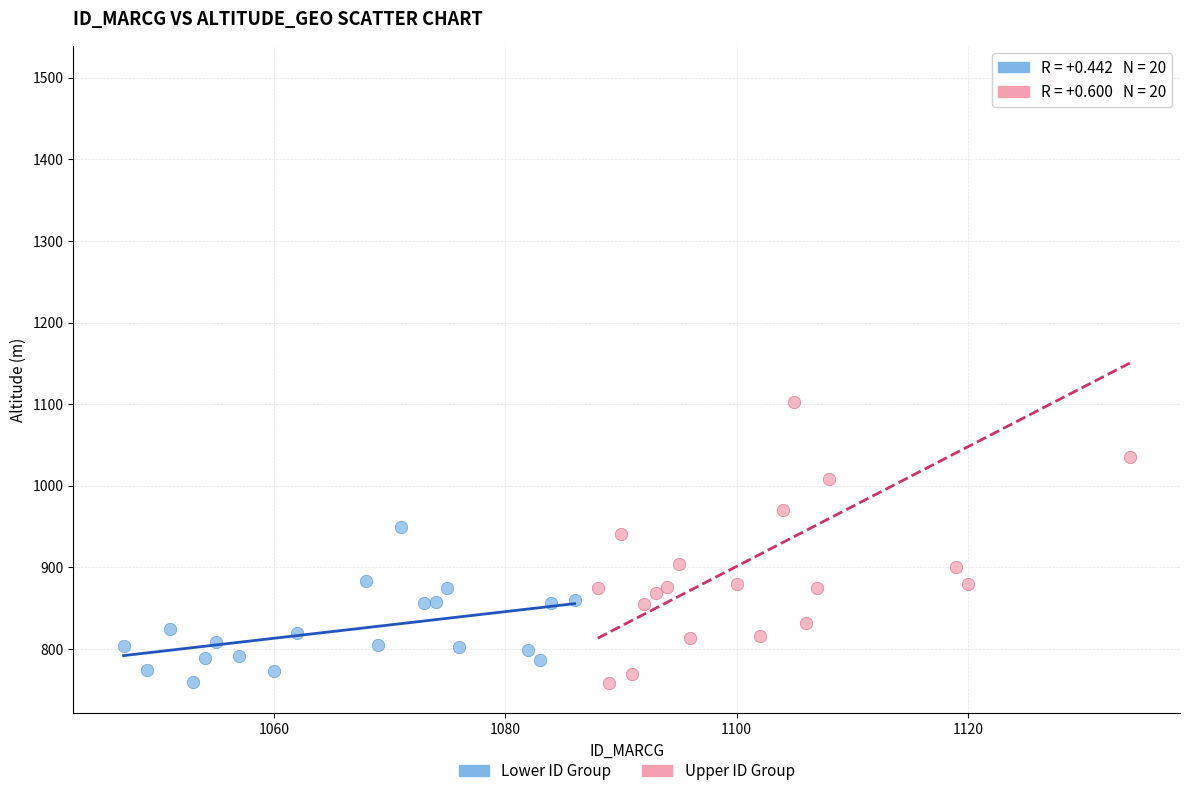

What are all the series names shown in the legend?

Lower ID Group, Upper ID Group